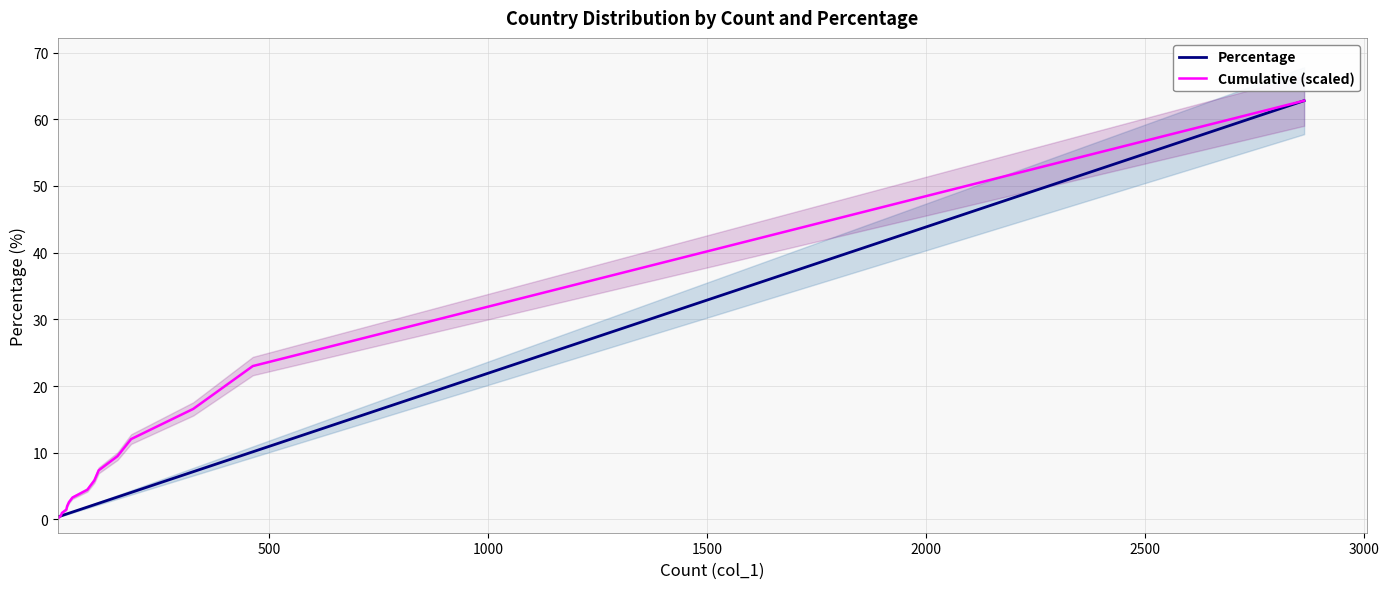

What is the maximum value for Percentage?

62.8